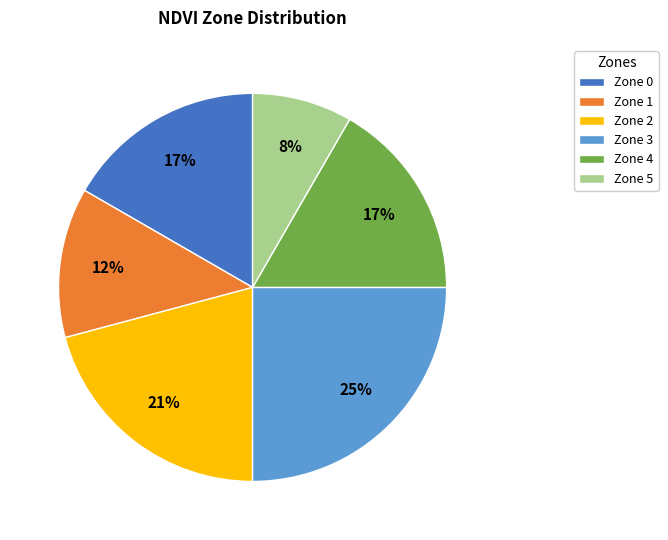

Which has a higher value, Zone 3 or Zone 1?

Zone 3